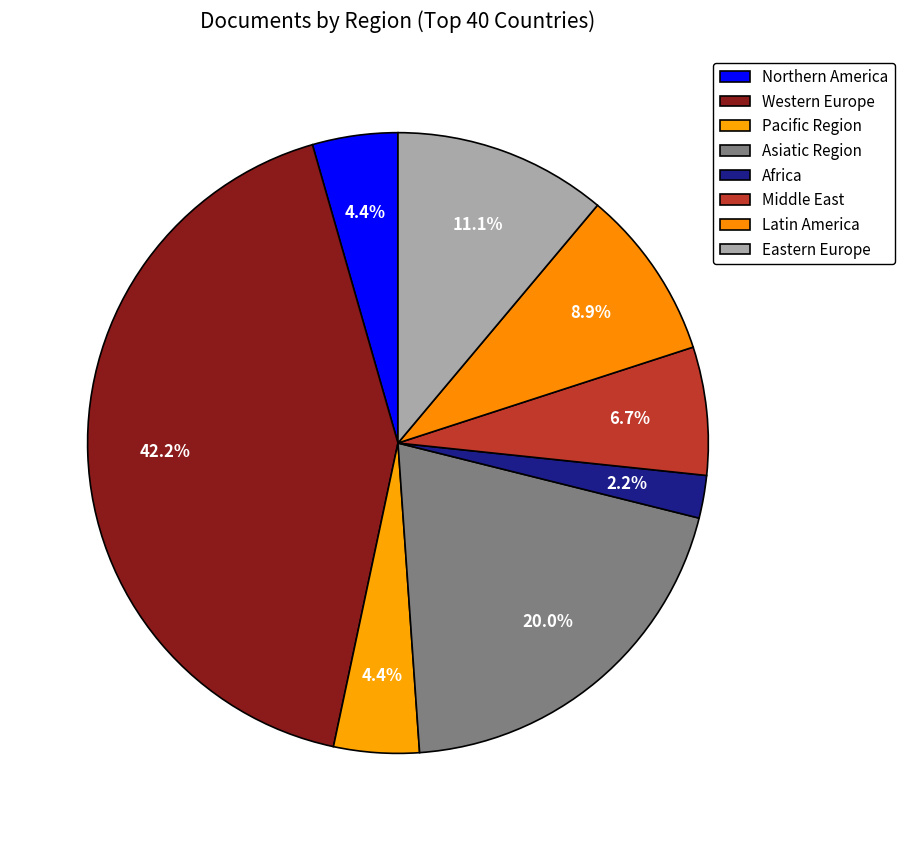

To the nearest percent, what is the average slice percentage?

12%